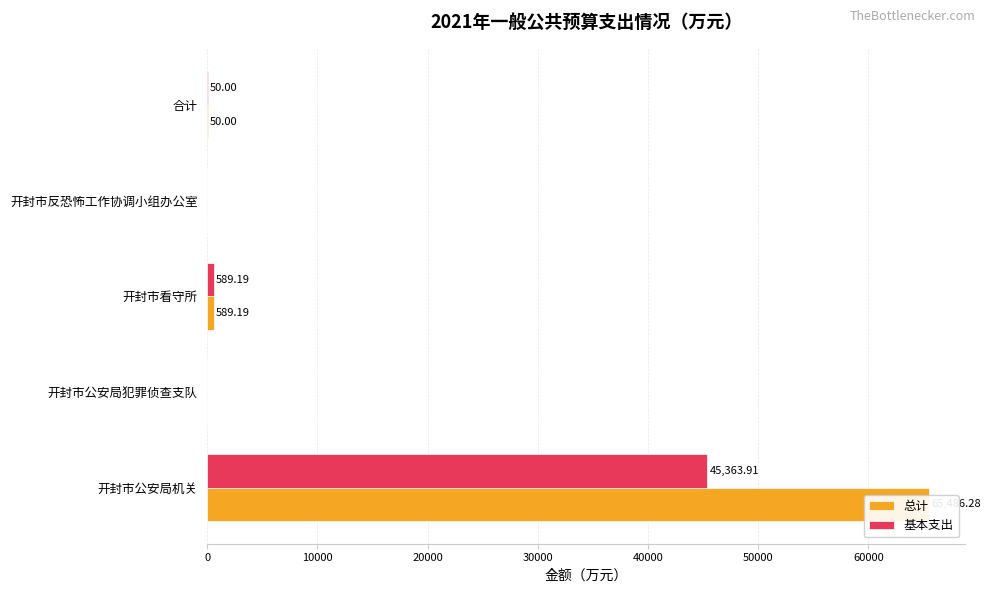

Reading left to right, what are all the values shown in this chart?

总计: 65486.3	0.0	589.2	0.0	50.0
基本支出: 45363.9	0.0	589.2	0.0	50.0